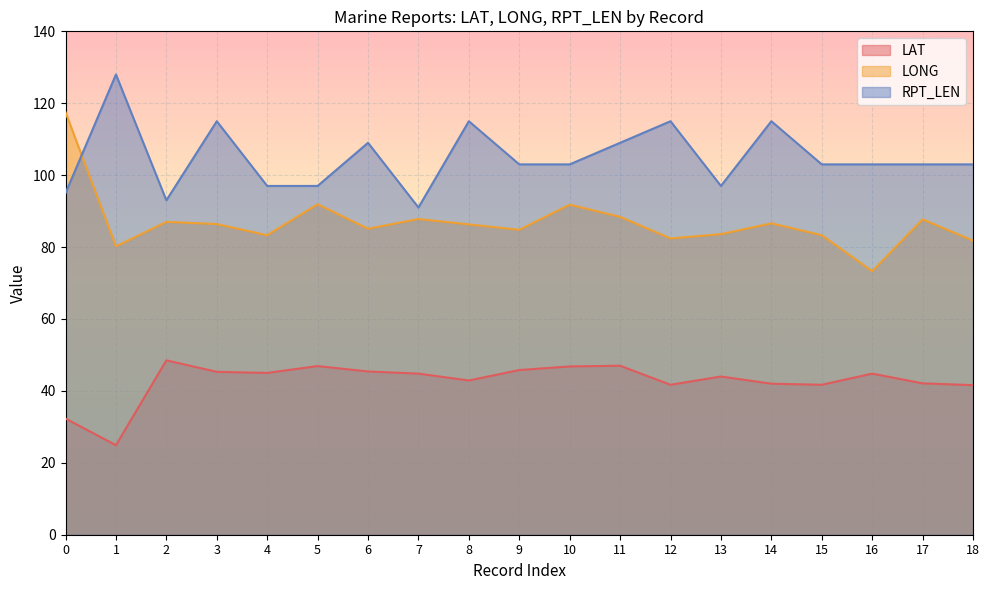

What is the total value across all series at 12?

239.1